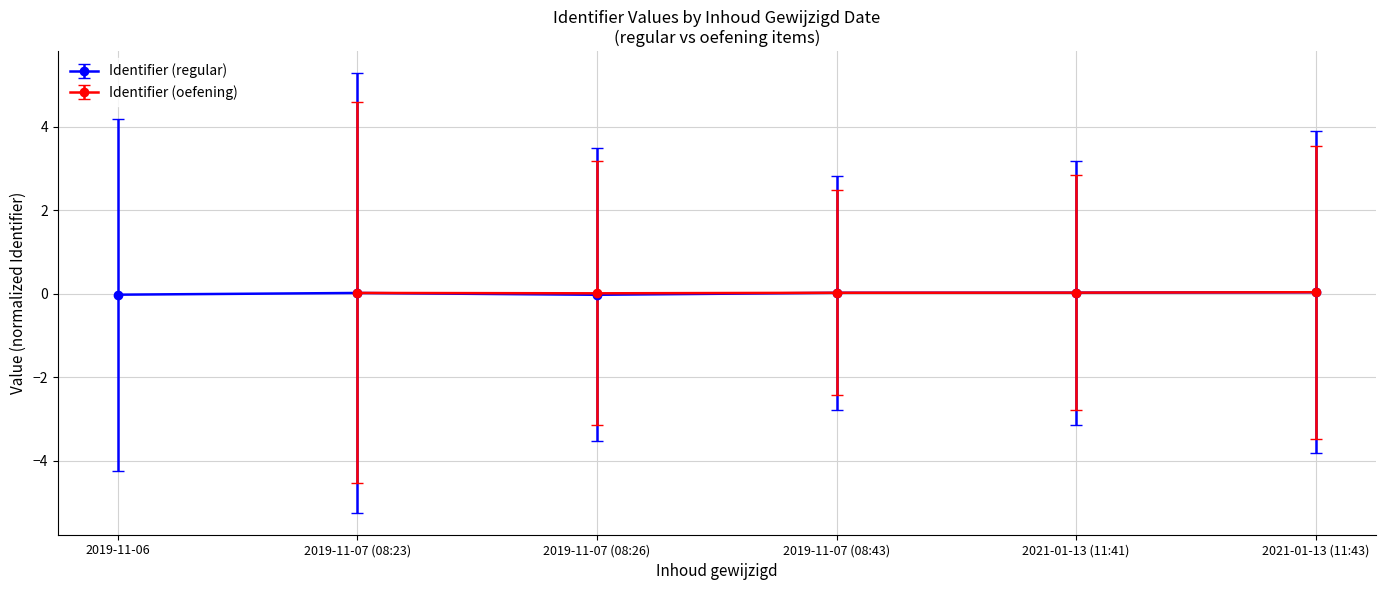

What position from the right is 2021-01-13 (11:41)?

2